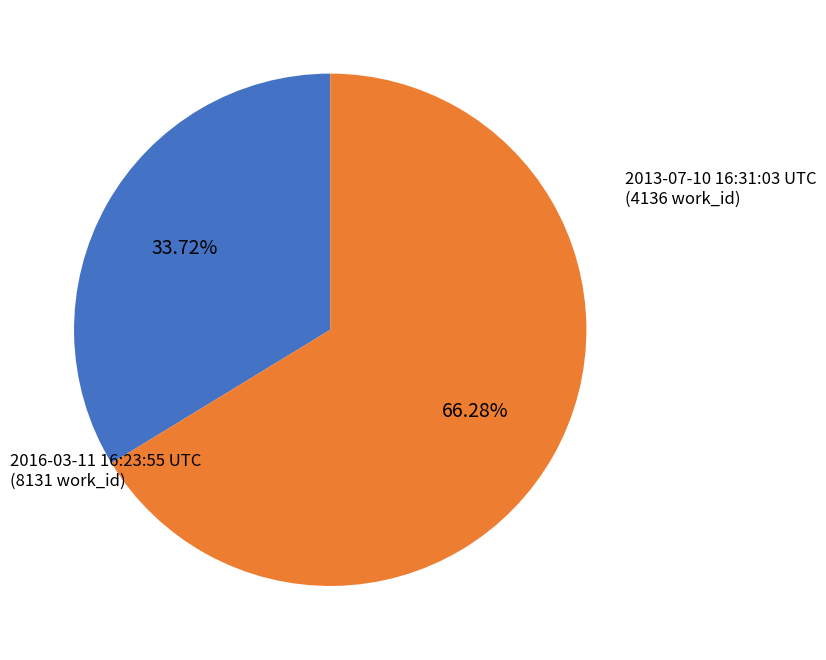

Is there any slice that represents more than half of the pie?

Yes